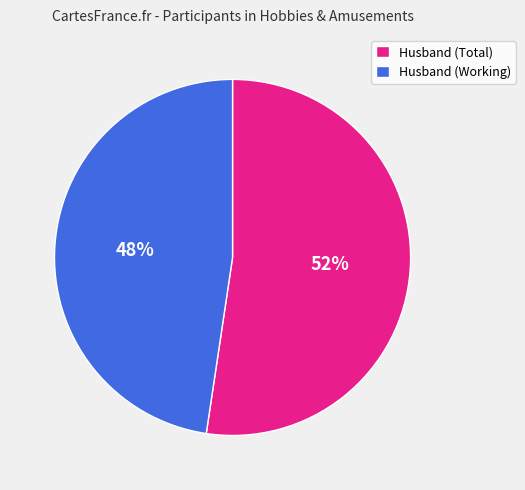

Which slice represents more than half of the pie?

Husband (Total)